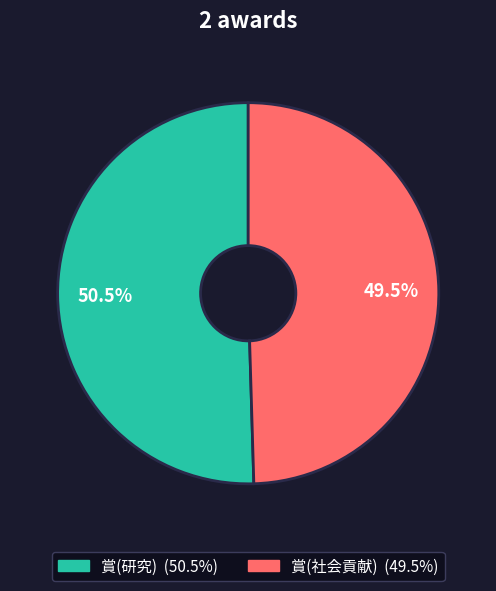

To the nearest percent, what is the average slice percentage?

50%